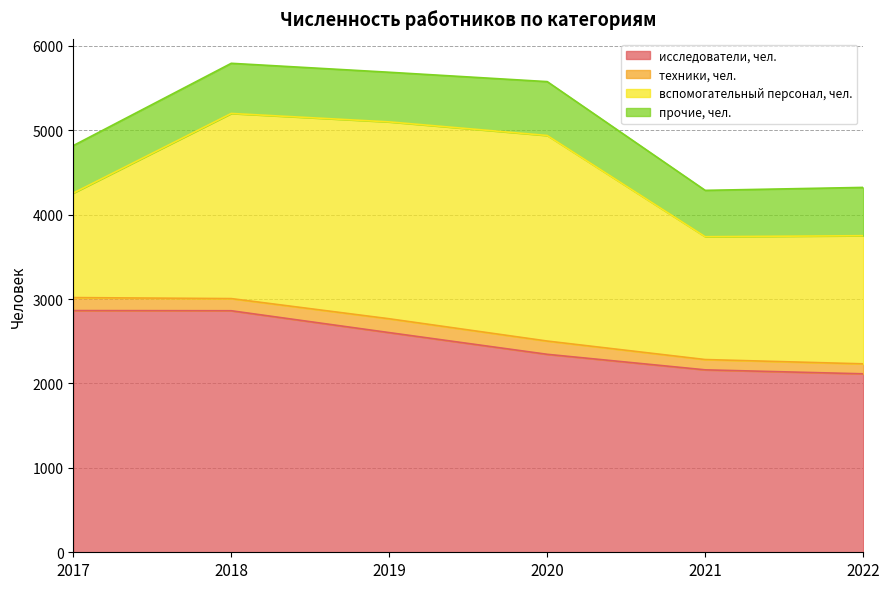

True or false: техники, чел. and исследователи, чел. cross at least once.

False